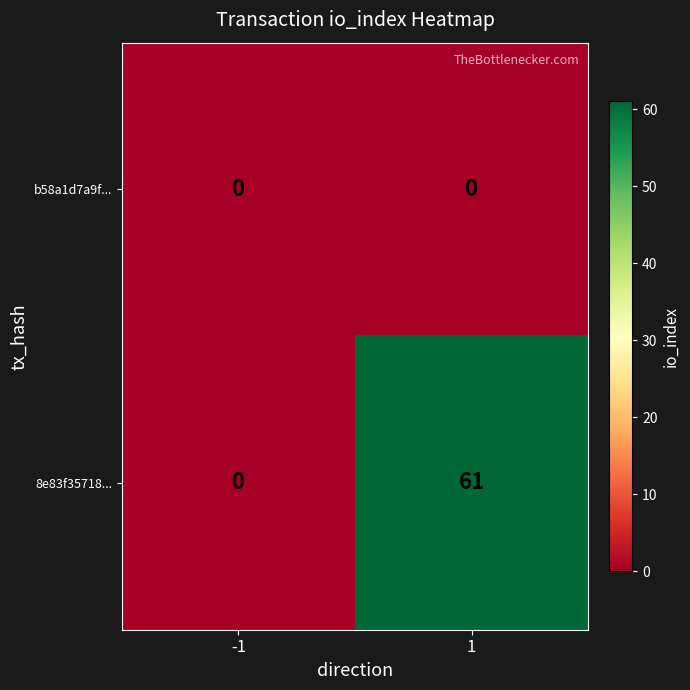

True or false: 8e83f35718... has a value of 61 at 1.

True